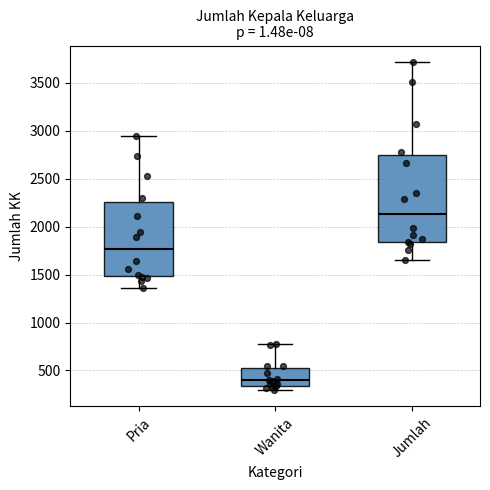

Reading left to right, transcribe this box plot: for each box, give where its median line is, the range the box spans, and where its two whiskers end, as read against the y-axis. The values are not printed on the chart, so give them approximately, as read against the axis.

Pria: median 1750, box 1500 to 2250, whiskers 1350 to 2950
Wanita: median 400, box 350 to 550, whiskers 300 to 800
Jumlah: median 2150, box 1850 to 2750, whiskers 1650 to 3700